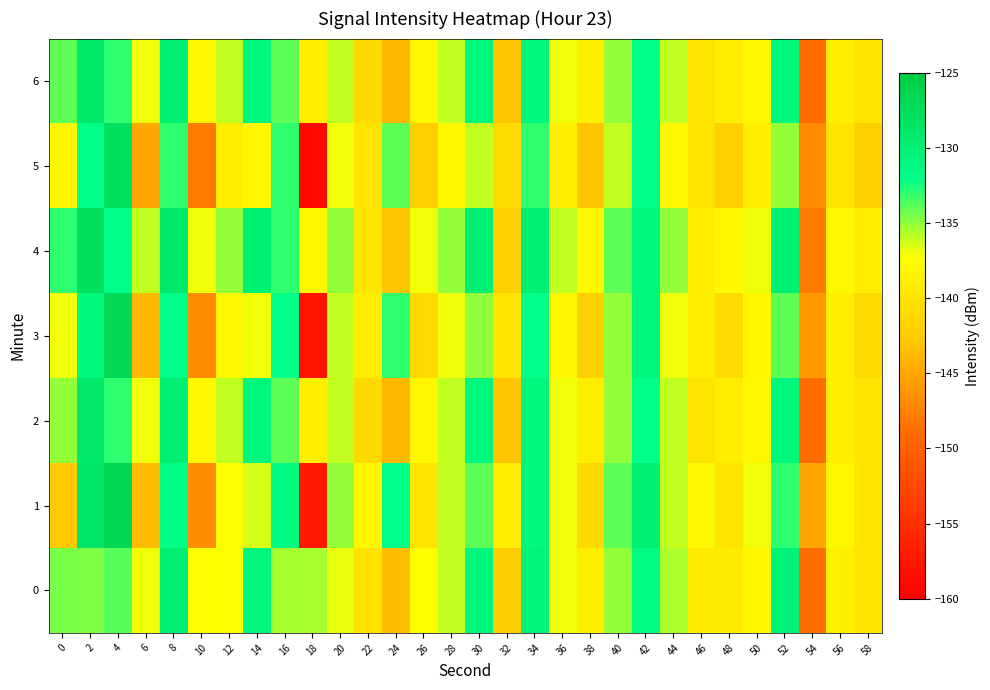

Reading left to right, transcribe all the data shown in this chart.

0: 0=-134.4	2=-134.6	4=-133.9	6=-137.0	8=-130.0	10=-137.6	12=-137.3	14=-130.8	16=-135.4	18=-135.5	20=-136.8	22=-140.3	24=-143.4	26=-137.3	28=-136.0	30=-130.8	32=-142.2	34=-130.6	36=-137.0	38=-139.0	40=-135.1	42=-131.6	44=-135.6	46=-139.3	48=-139.1	50=-138.2	52=-130.5	54=-148.9	56=-138.7	58=-139.9
1: 0=-142.7	2=-128.4	4=-126.5	6=-143.5	8=-131.7	10=-147.0	12=-137.3	14=-136.4	16=-131.5	18=-157.4	20=-135.0	22=-138.0	24=-132.0	26=-140.0	28=-136.0	30=-134.0	32=-139.0	34=-131.0	36=-137.0	38=-141.0	40=-134.0	42=-130.0	44=-136.0	46=-138.0	48=-140.0	50=-137.0	52=-133.0	54=-145.0	56=-138.0	58=-140.0
2: 0=-135.0	2=-129.0	4=-133.0	6=-137.0	8=-130.0	10=-138.0	12=-136.0	14=-131.0	16=-134.0	18=-139.0	20=-136.0	22=-141.0	24=-144.0	26=-138.0	28=-136.0	30=-131.0	32=-143.0	34=-131.0	36=-137.0	38=-139.0	40=-135.0	42=-132.0	44=-136.0	46=-140.0	48=-139.0	50=-138.0	52=-131.0	54=-149.0	56=-139.0	58=-140.0
3: 0=-137.0	2=-131.0	4=-127.0	6=-144.0	8=-132.0	10=-147.0	12=-138.0	14=-137.0	16=-132.0	18=-158.0	20=-136.0	22=-139.0	24=-133.0	26=-141.0	28=-137.0	30=-135.0	32=-140.0	34=-132.0	36=-138.0	38=-142.0	40=-135.0	42=-131.0	44=-137.0	46=-139.0	48=-141.0	50=-138.0	52=-134.0	54=-146.0	56=-139.0	58=-141.0
4: 0=-133.0	2=-128.0	4=-132.0	6=-136.0	8=-129.0	10=-137.0	12=-135.0	14=-130.0	16=-133.0	18=-138.0	20=-135.0	22=-140.0	24=-143.0	26=-137.0	28=-135.0	30=-130.0	32=-142.0	34=-130.0	36=-136.0	38=-138.0	40=-134.0	42=-131.0	44=-135.0	46=-139.0	48=-138.0	50=-137.0	52=-130.0	54=-148.0	56=-138.0	58=-139.0
5: 0=-138.0	2=-132.0	4=-128.0	6=-145.0	8=-133.0	10=-148.0	12=-139.0	14=-138.0	16=-133.0	18=-159.0	20=-137.0	22=-140.0	24=-134.0	26=-142.0	28=-138.0	30=-136.0	32=-141.0	34=-133.0	36=-139.0	38=-143.0	40=-136.0	42=-132.0	44=-138.0	46=-140.0	48=-142.0	50=-139.0	52=-135.0	54=-147.0	56=-140.0	58=-142.0
6: 0=-134.0	2=-129.0	4=-133.0	6=-137.0	8=-130.0	10=-138.0	12=-136.0	14=-131.0	16=-134.0	18=-139.0	20=-136.0	22=-141.0	24=-144.0	26=-138.0	28=-136.0	30=-131.0	32=-143.0	34=-131.0	36=-137.0	38=-139.0	40=-135.0	42=-132.0	44=-136.0	46=-140.0	48=-139.0	50=-138.0	52=-131.0	54=-149.0	56=-139.0	58=-140.0